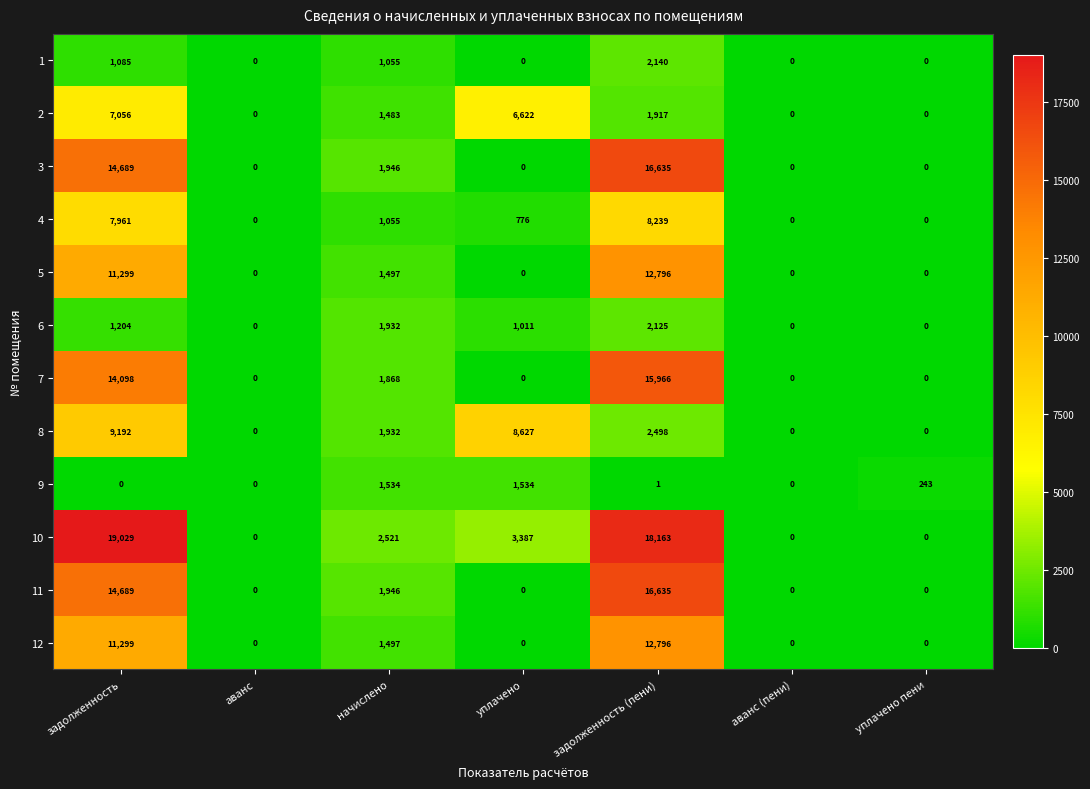

What is the spread (max minus min) of values at задолженность?

19029